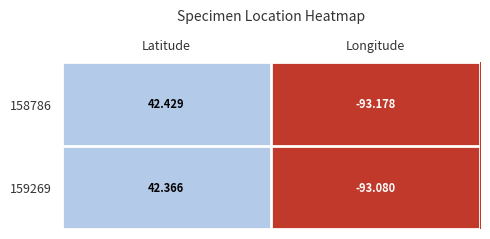

Which series changed the most between Latitude and Longitude?

158786